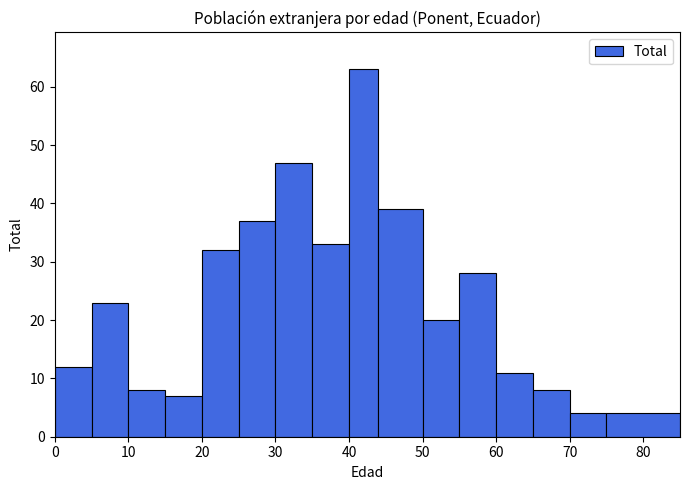

Which range on the x-axis has the tallest bar?

40 to 44